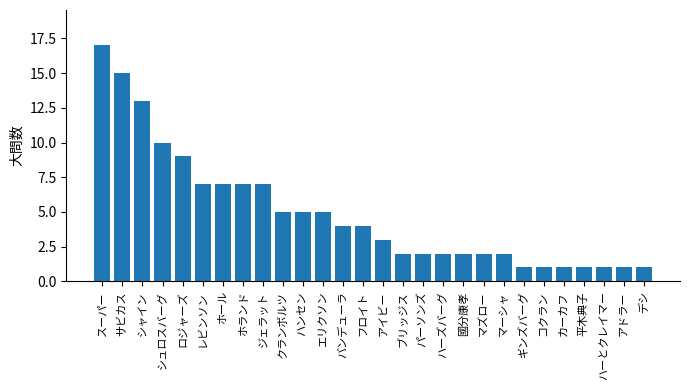

How many values are below 4?

14